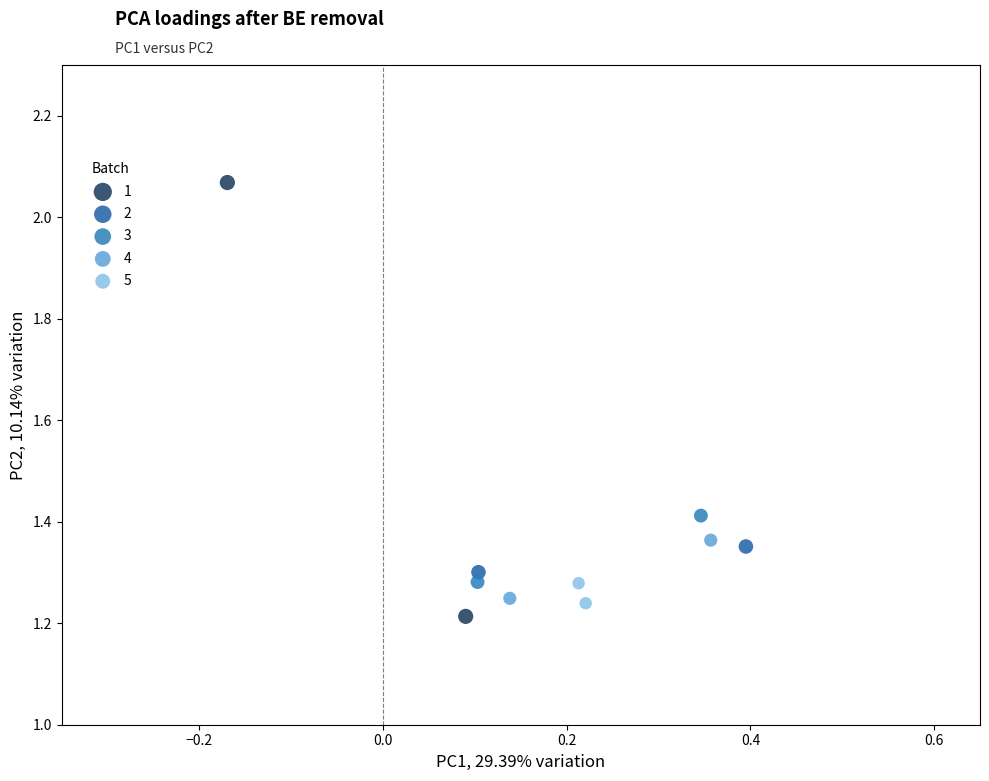

Which series has the largest Y range (max minus min)?

1